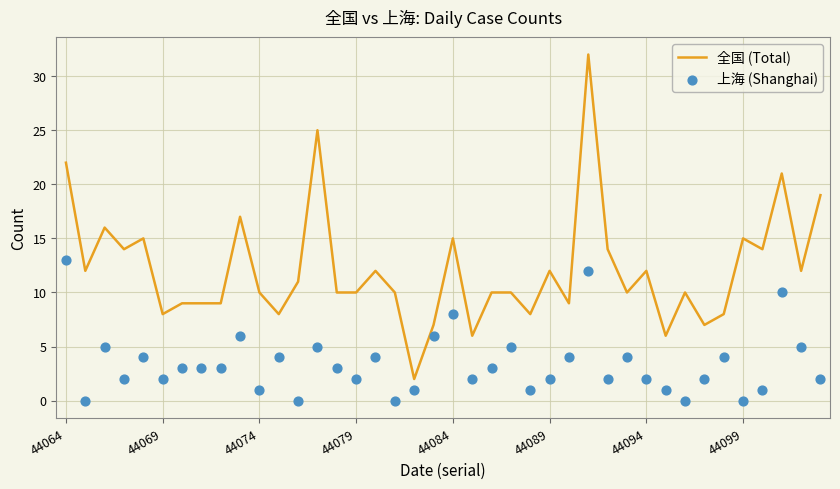

Which series has the widest spread of Y values?

全国 (Total)